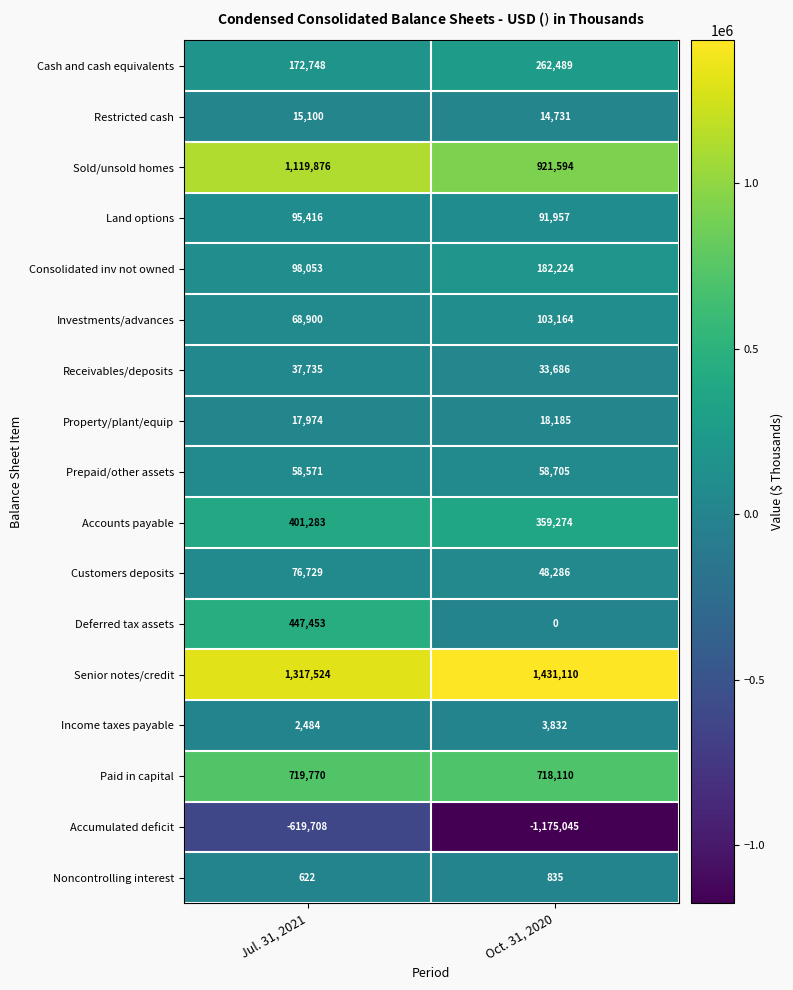

Which series has the largest total across all categories?

Senior notes/credit